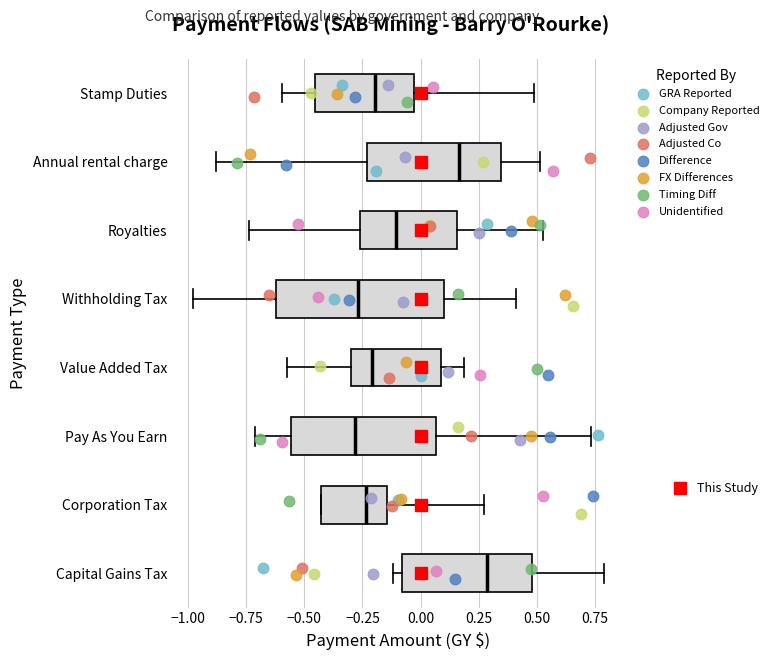

Reading bottom to top, transcribe this box plot: for each box, give where its median line is, the range the box spans, and where its two whiskers end, as read against the x-axis. The values are not printed on the chart, so give them approximately, as read against the axis.

Capital Gains Tax: median 0.30, box -0.10 to 0.50, whiskers -0.10 (just left of the box's left edge) to 0.80
Corporation Tax: median -0.25, box -0.45 to -0.15, whiskers -0.45 to 0.25
Pay As You Earn: median -0.30, box -0.55 to 0.05, whiskers -0.70 to 0.75
Value Added Tax: median -0.20, box -0.30 to 0.10, whiskers -0.60 to 0.20
Withholding Tax: median -0.25, box -0.60 to 0.10, whiskers -1.00 to 0.40
Royalties: median -0.10, box -0.25 to 0.15, whiskers -0.75 to 0.55
Annual rental charge: median 0.15, box -0.25 to 0.35, whiskers -0.90 to 0.50
Stamp Duties: median -0.20, box -0.45 to -0.05, whiskers -0.60 to 0.50